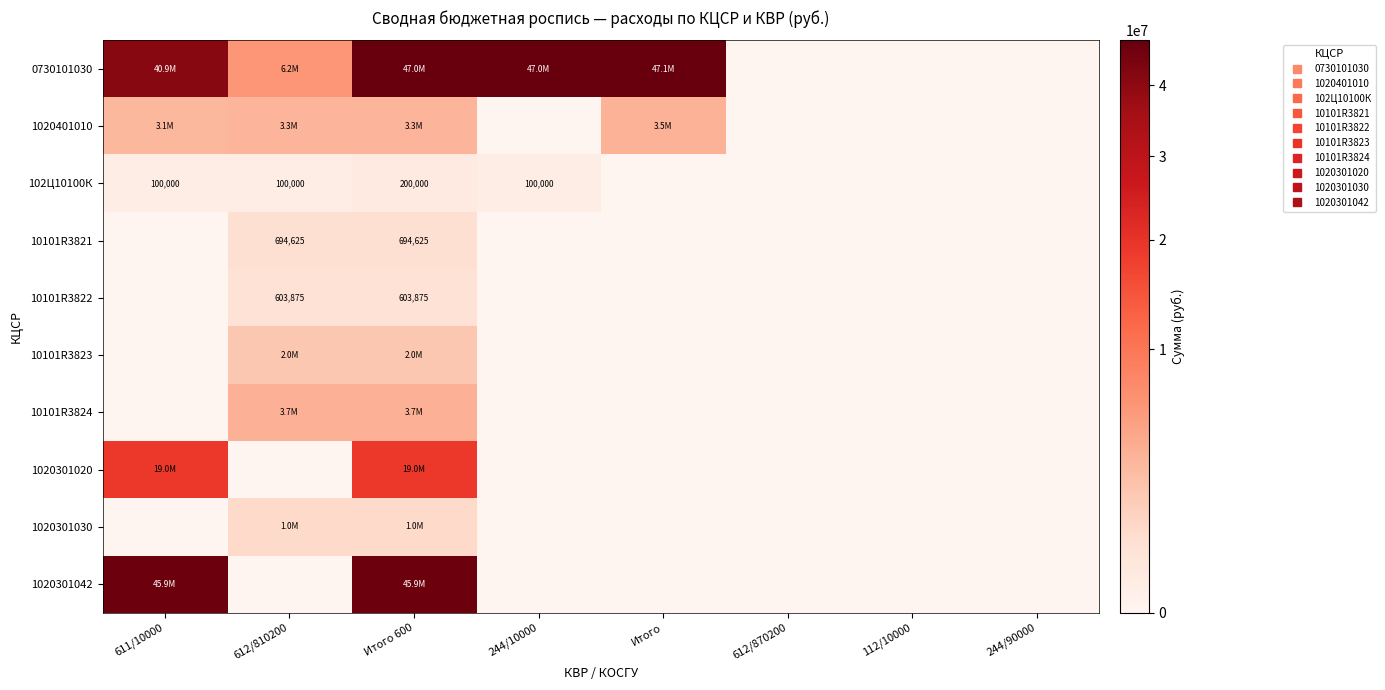

How many positive values does the 10101R3824 series have?

2